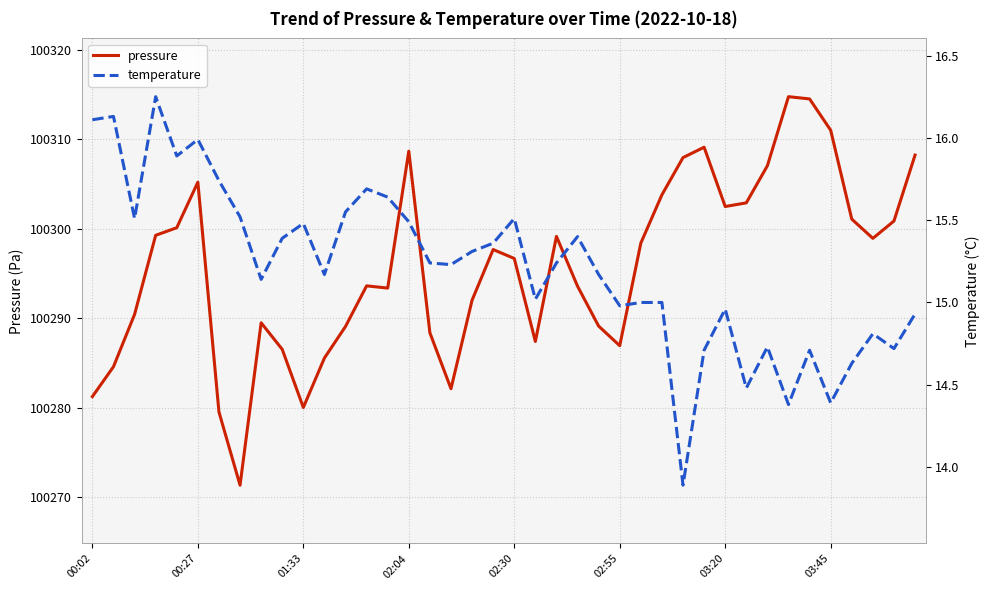

How many interior local peaks does the pressure series have?

8